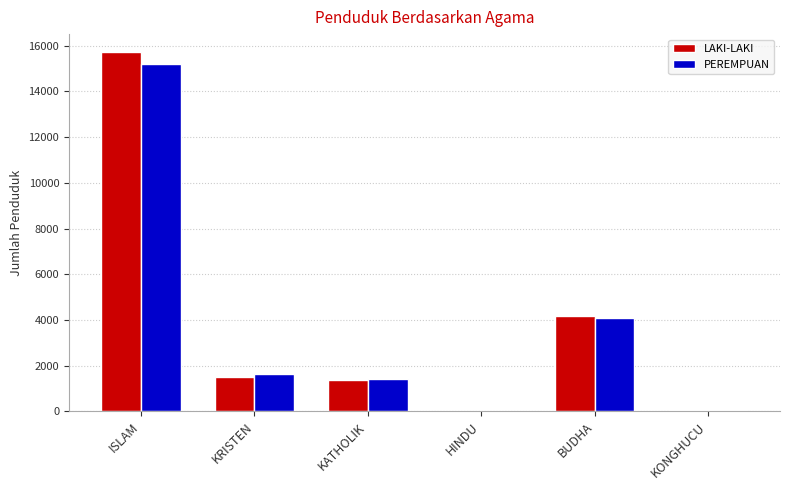

The PEREMPUAN series shows 24054 at ISLAM. True or false?

False